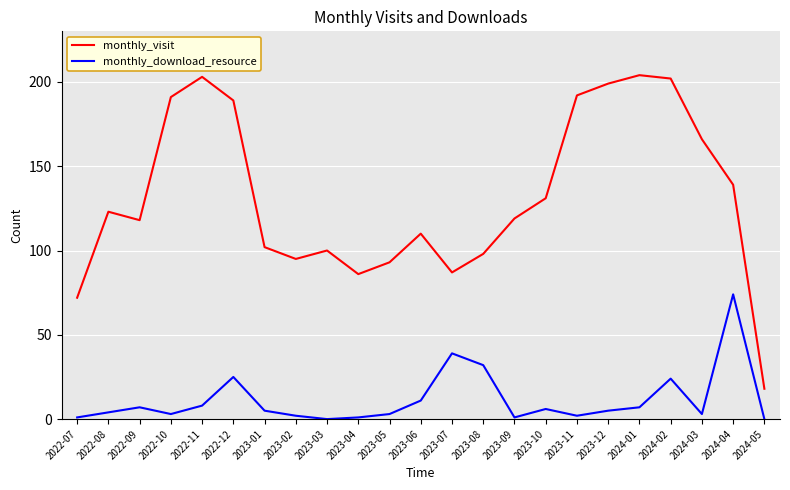

Reading left to right, list all the values displayed in this chart.

monthly_visit: 72	123	118	191	203	189	102	95	100	86	93	110	87	98	119	131	192	199	204	202	166	139	18
monthly_download_resource: 1	4	7	3	8	25	5	2	0	1	3	11	39	32	1	6	2	5	7	24	3	74	0